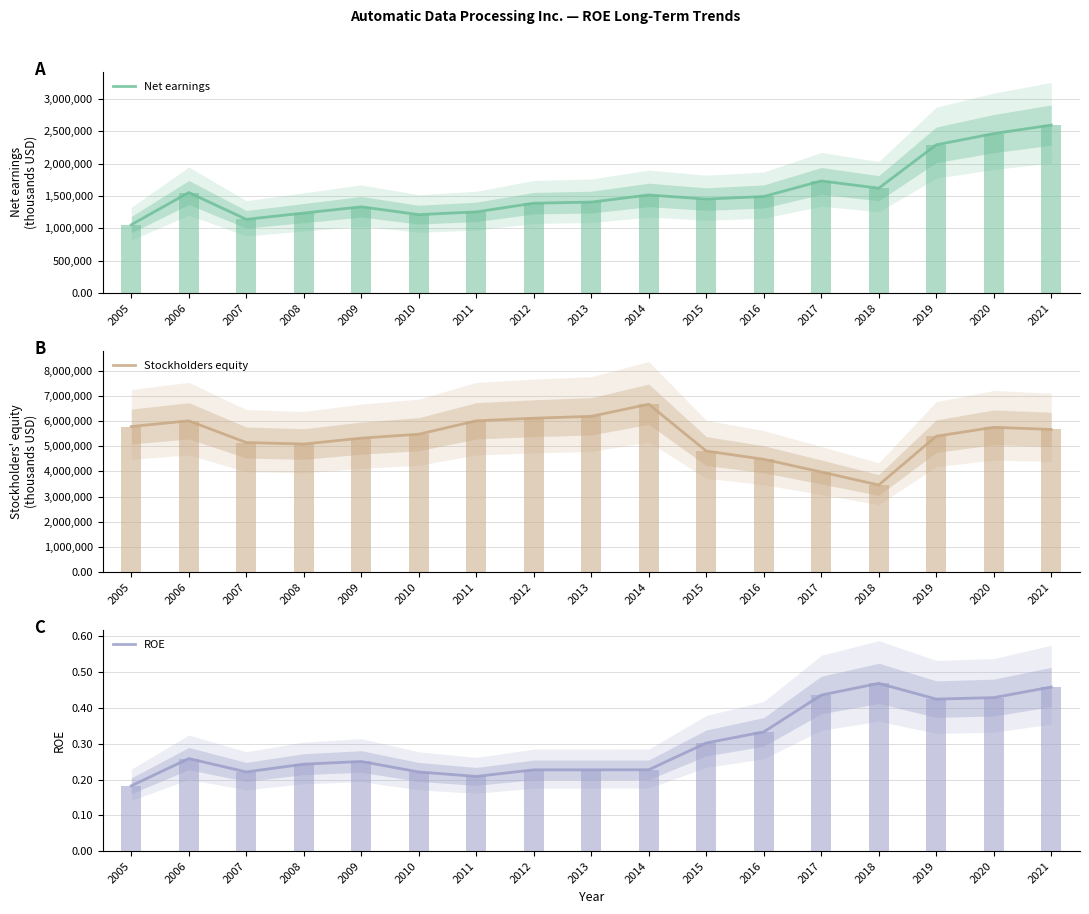

What is the smallest value displayed?

0.2